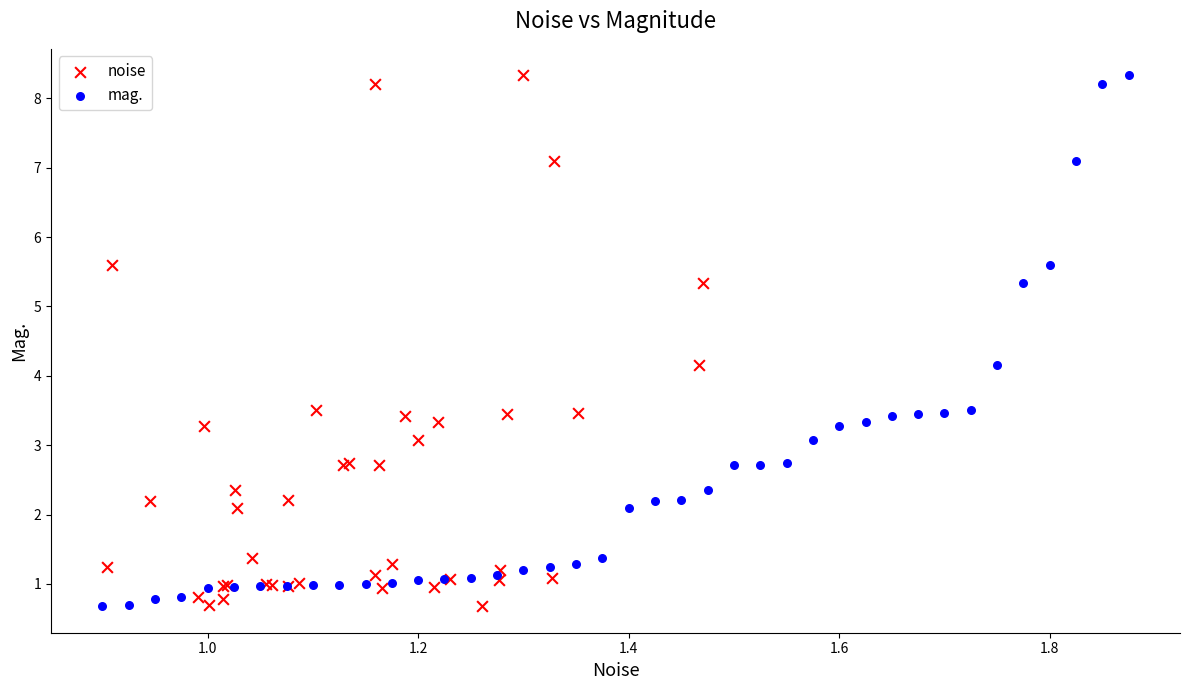

What are all the series names shown in the legend?

noise, mag.